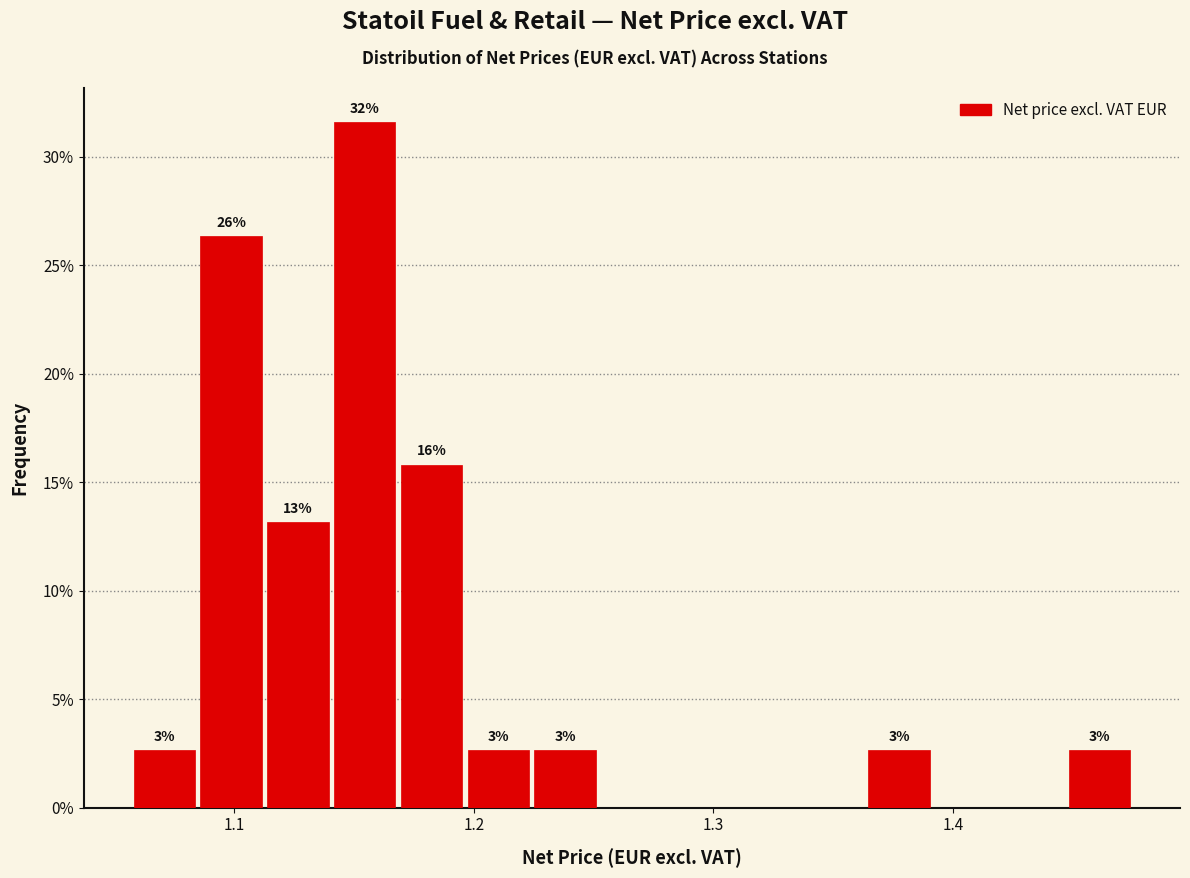

Around what value on the x-axis is the tallest bar? Give the approximate position of its centre, as read against the axis.

1.15